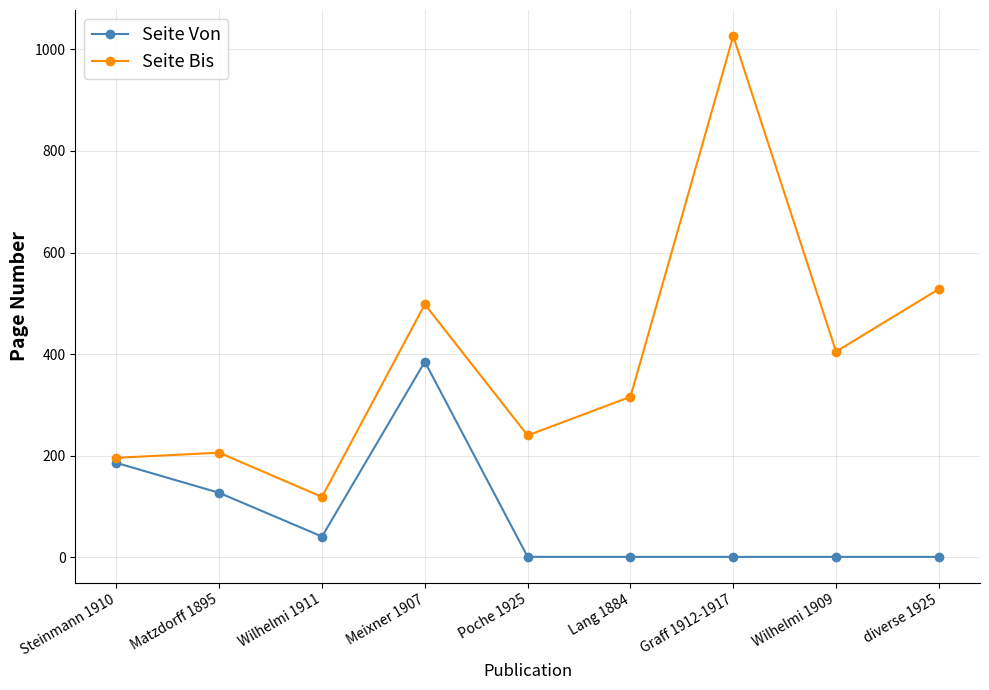

At which category does the chart reach its peak across all series?

Graff 1912-1917